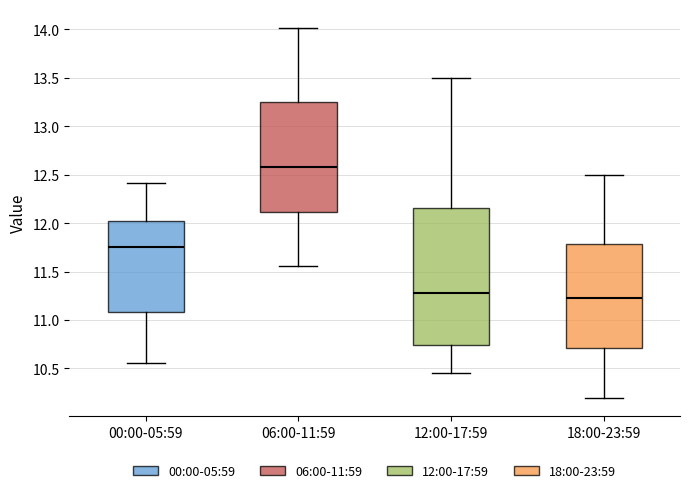

Reading left to right, read every box against the y-axis: the position of its median line, the range the box covers, and the ends of its whiskers. The values are not printed on the chart, so give them approximately, as read against the axis.

00:00-05:59: median 11.75, box 11.10 to 12.05, whiskers 10.55 to 12.40
06:00-11:59: median 12.60, box 12.10 to 13.25, whiskers 11.55 to 14.00
12:00-17:59: median 11.30, box 10.75 to 12.15, whiskers 10.45 to 13.50
18:00-23:59: median 11.25, box 10.70 to 11.80, whiskers 10.20 to 12.50